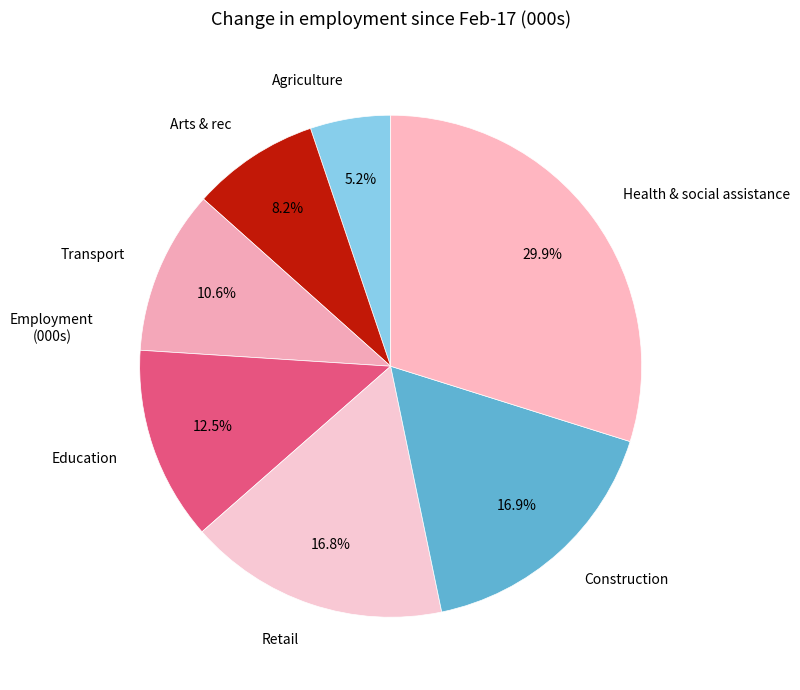

To the nearest percent, what is the difference between the largest and smallest slice percentages?

25%